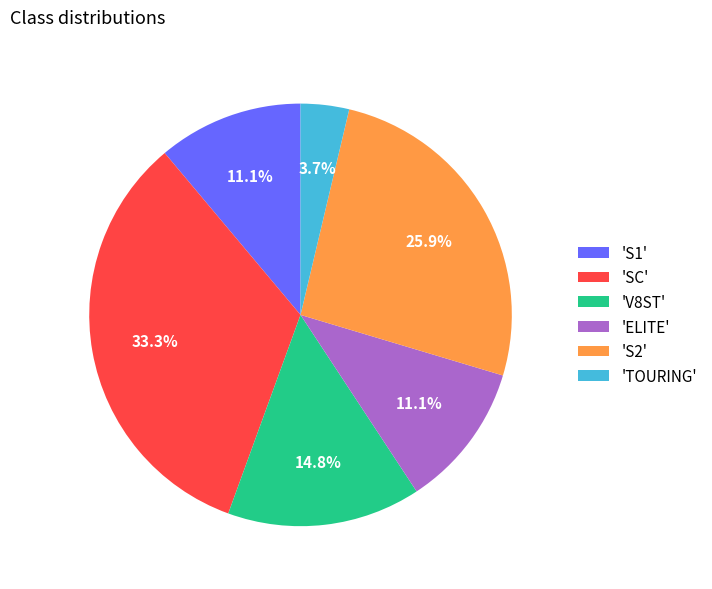

What portion of the pie excludes 'SC'?

66.7%